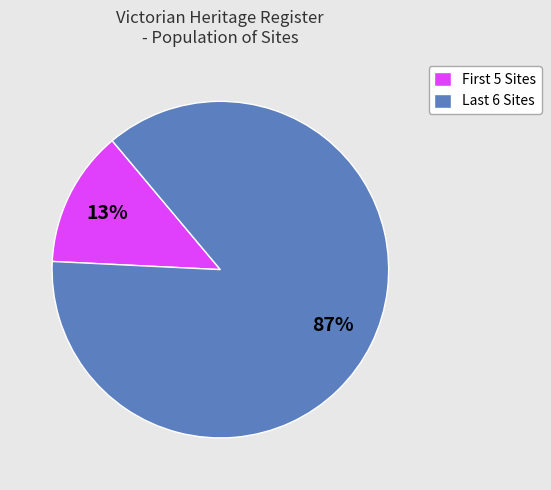

What is the largest slice in the pie chart?

Last 6 Sites